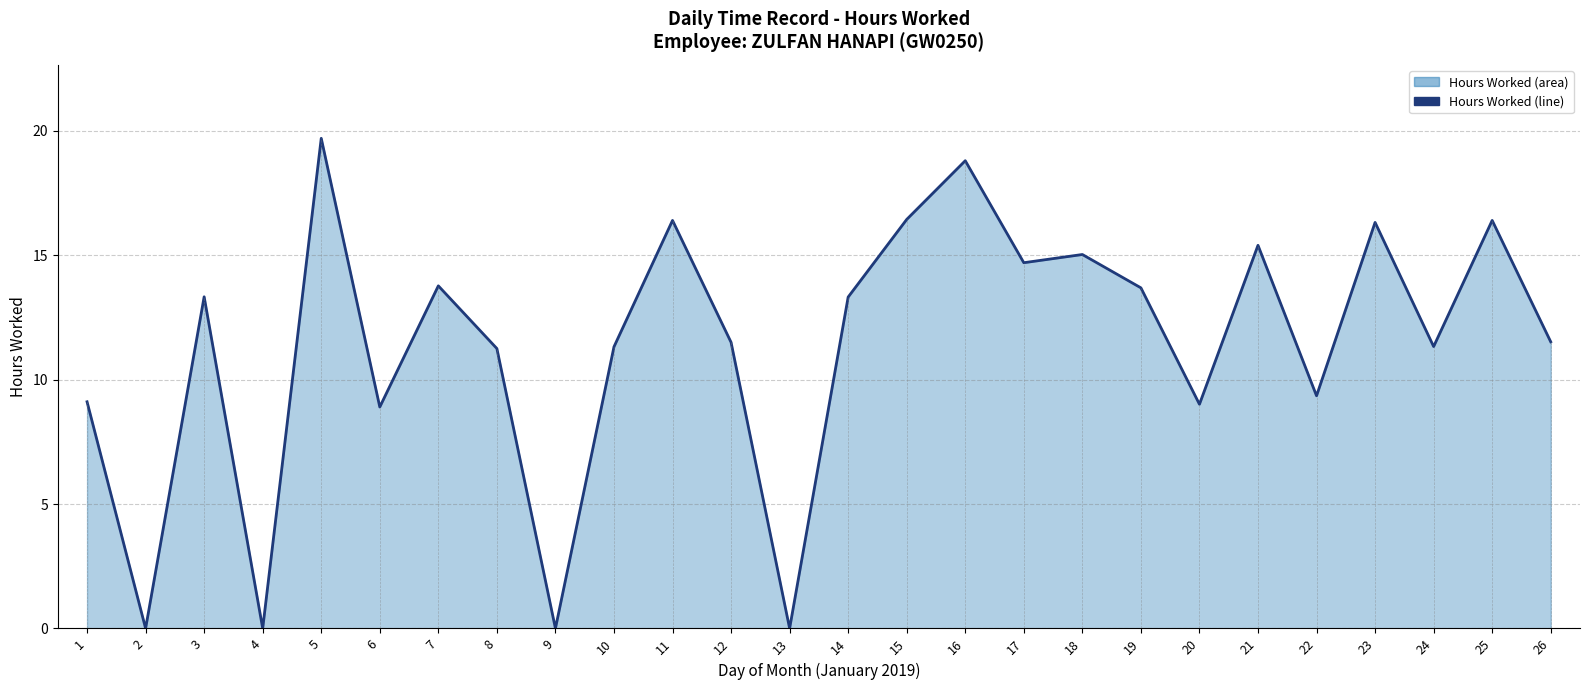

How many data points does each series have?

26